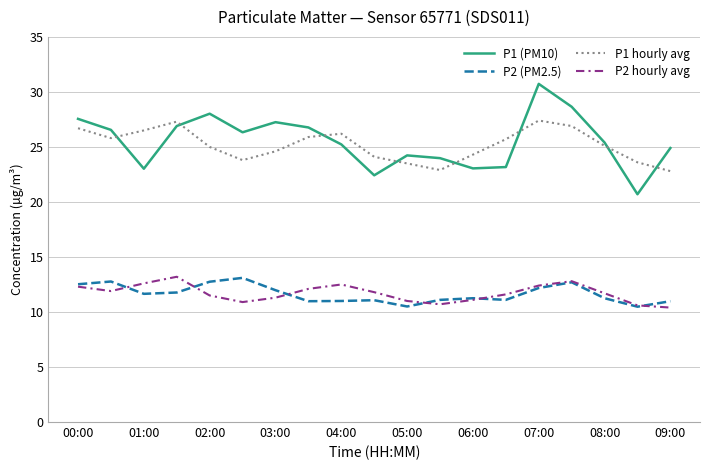

True or false: P2 (PM2.5) and P2 hourly avg cross at least once.

True